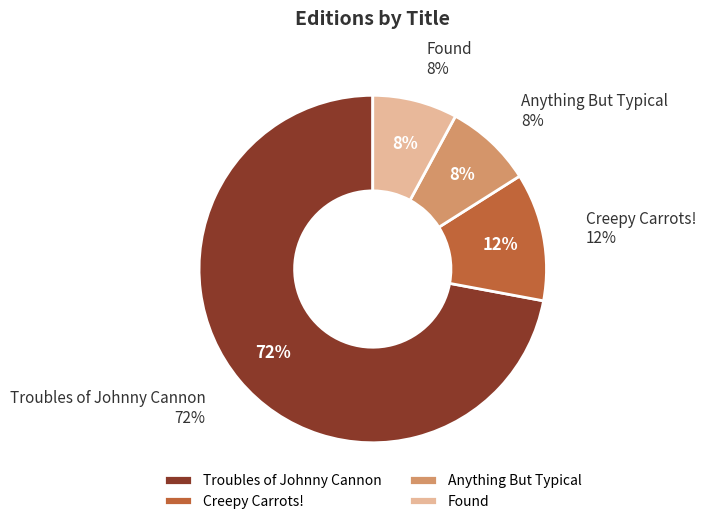

What is the ratio of the value at Anything But Typical to the value at Found?

1.0